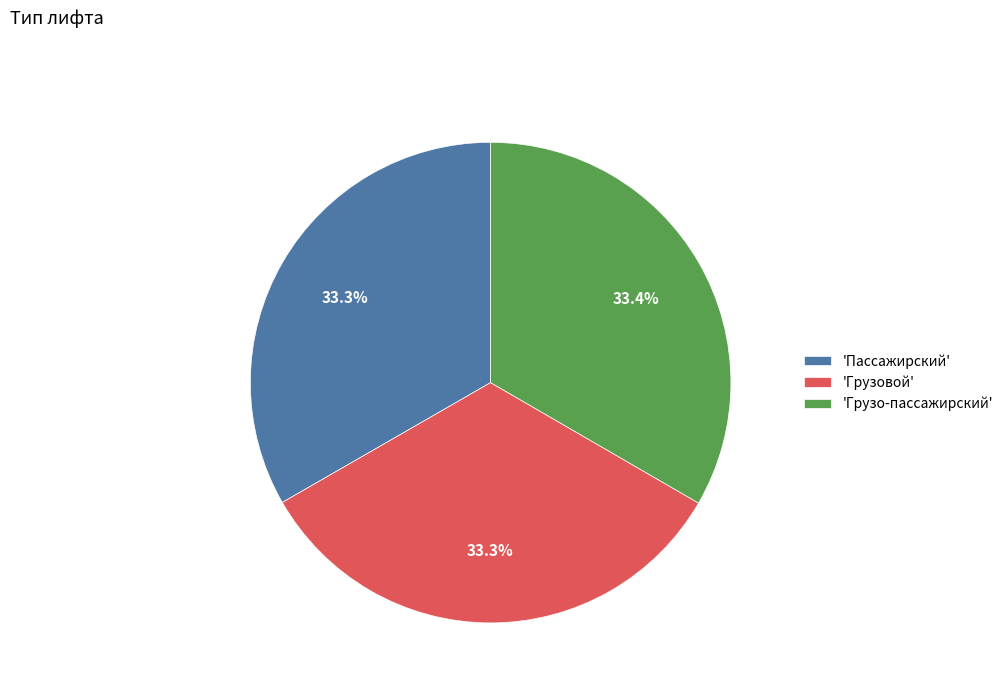

Combined, do 'Грузо-пассажирский' and 'Грузовой' account for over 50%?

Yes